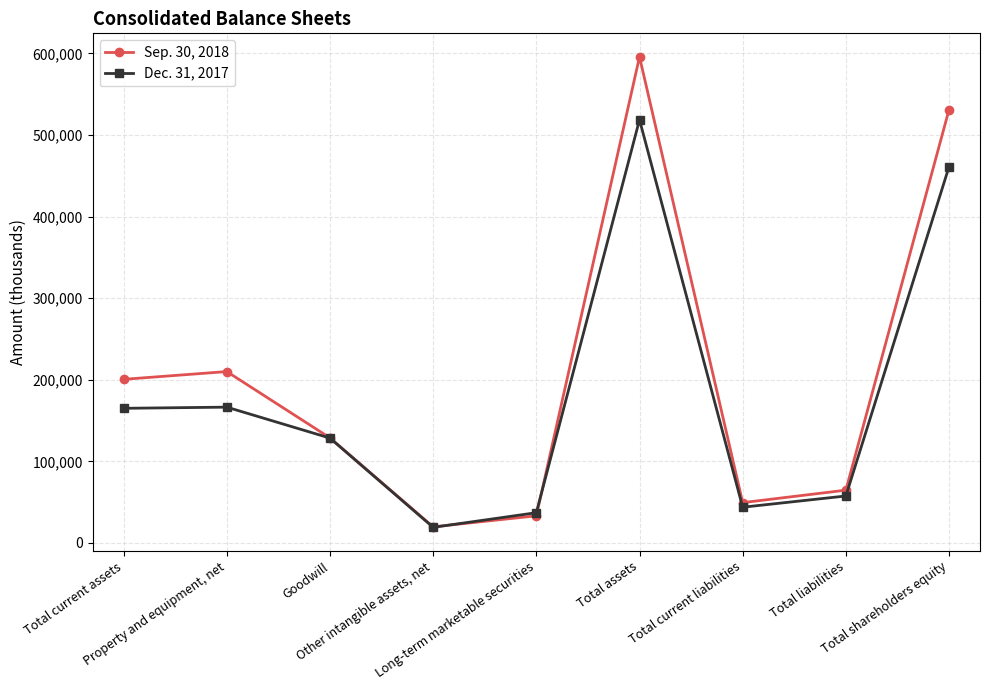

What are all the series names shown in the legend?

Sep. 30, 2018, Dec. 31, 2017